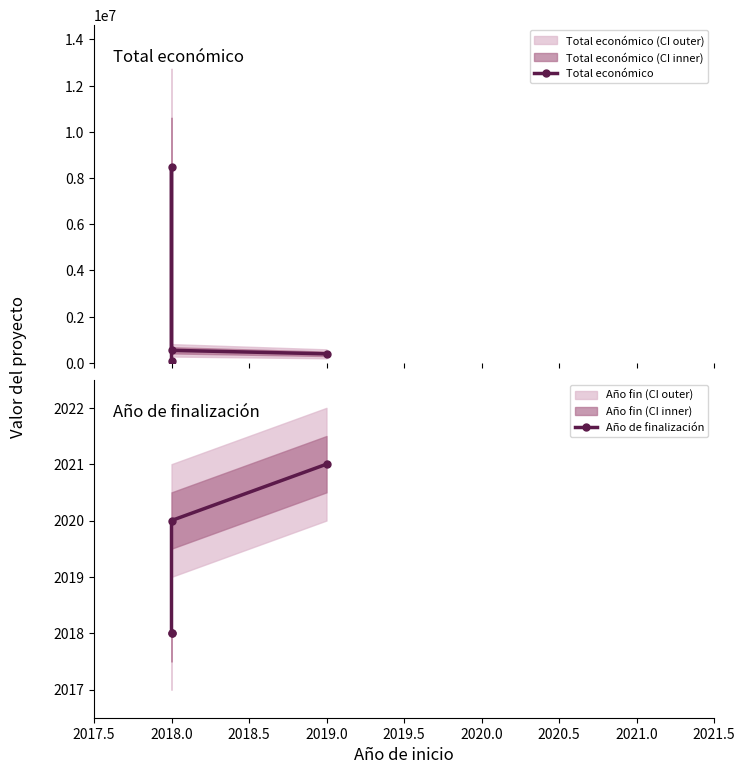

Does the chart have visible grid lines?

No